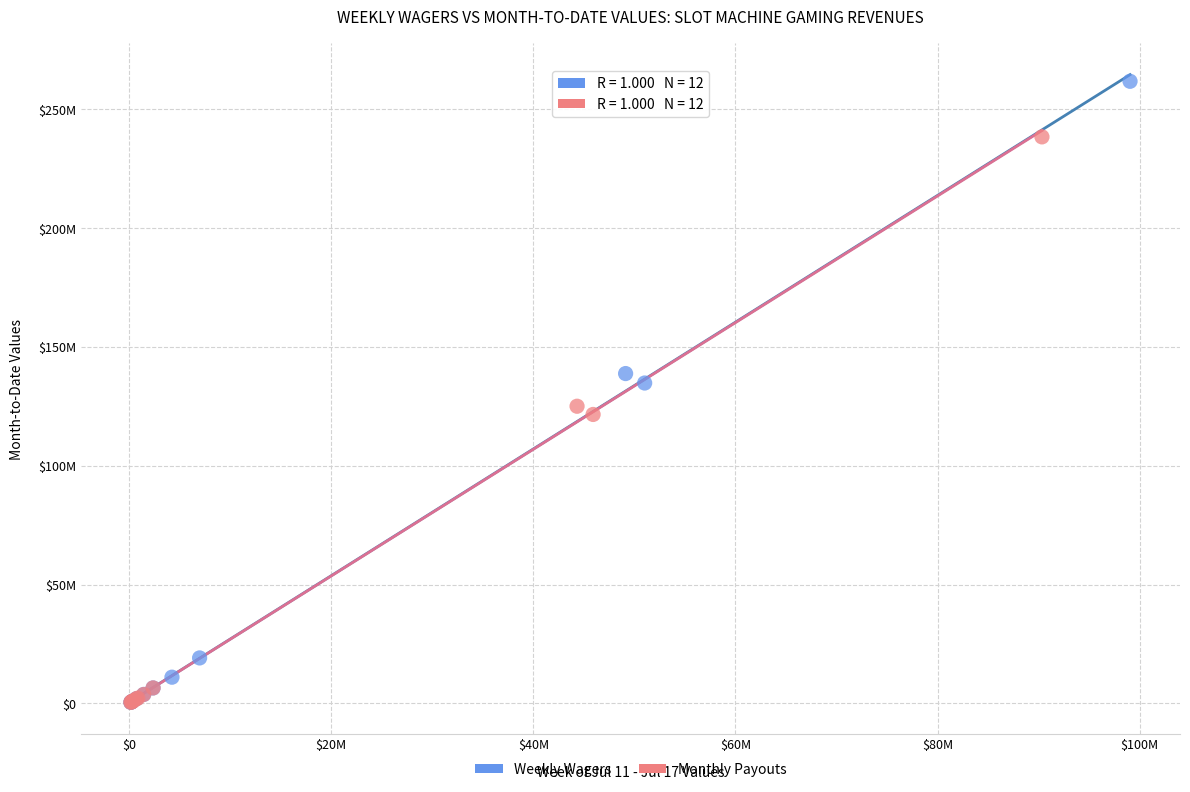

What are all the series names shown in the legend?

Weekly Wagers, Monthly Payouts